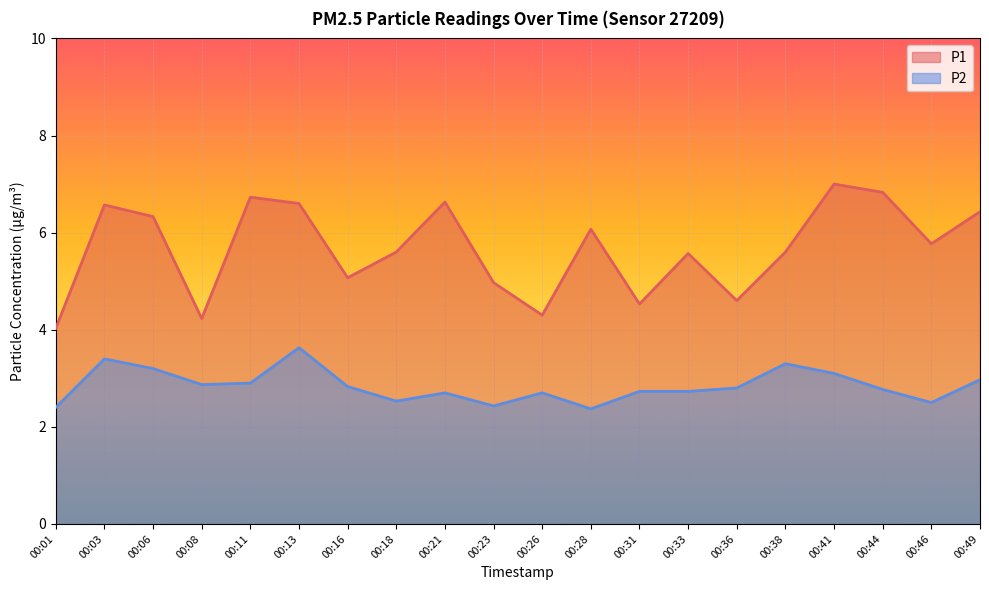

Which category has the highest value in the P2 series?

00:13